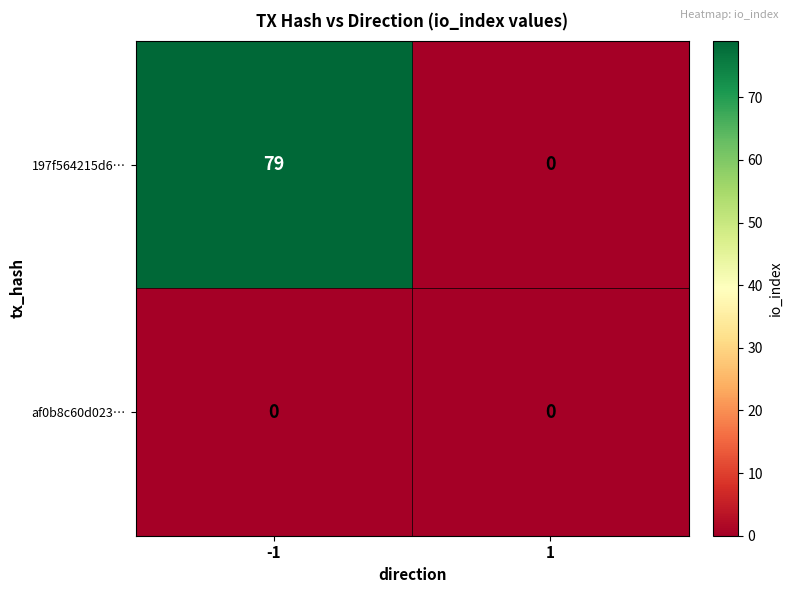

At how many categories does at least one series exceed 22?

1